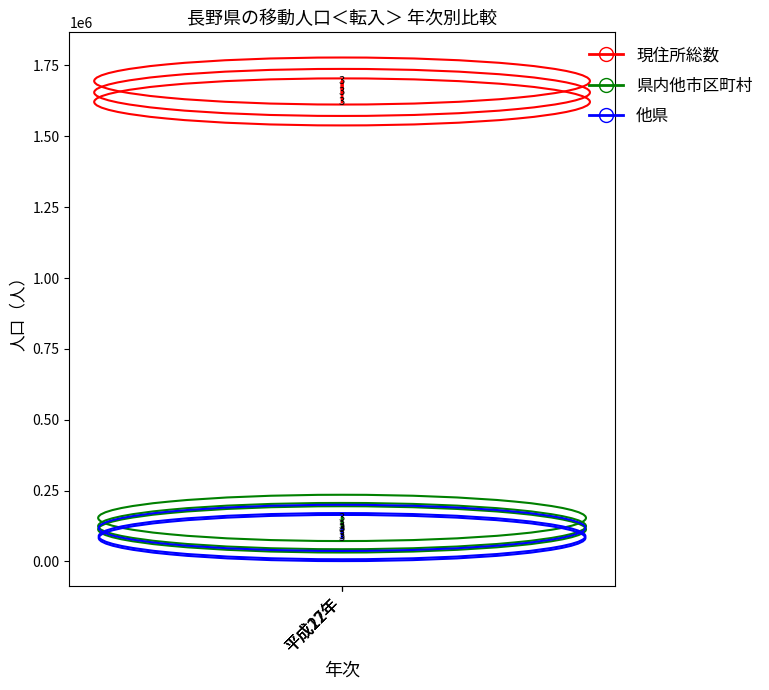

Rank the series by their maximum value, from lowest to highest.

他県, 県内他市区町村, 現住所総数